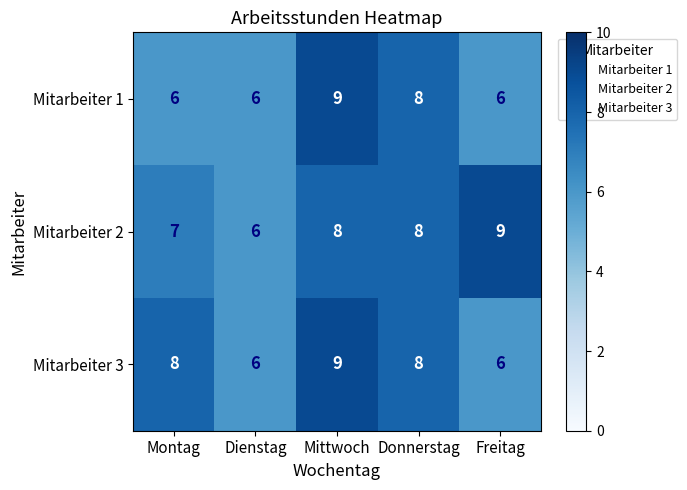

What is the spread (max minus min) of values at Freitag?

3